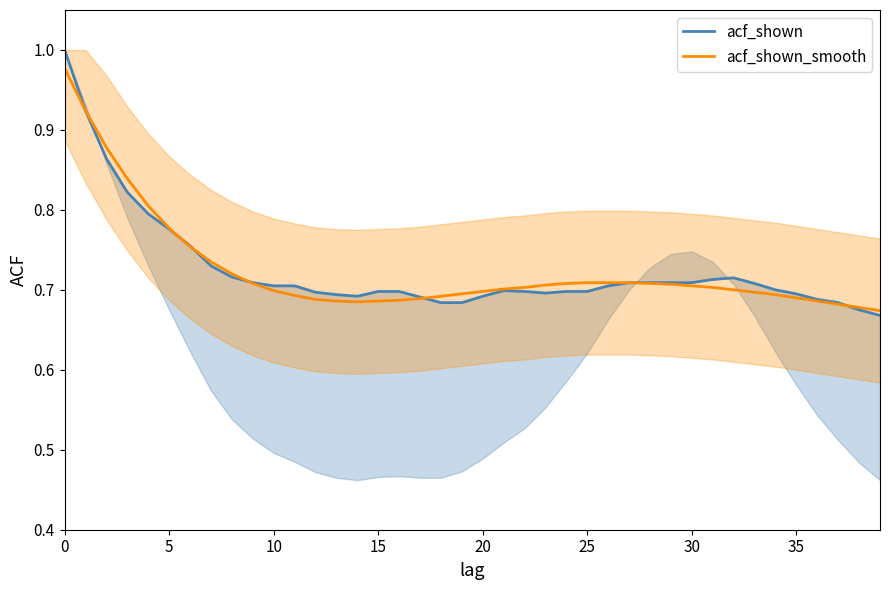

What are all the series names shown in the legend?

acf_shown, acf_shown_smooth